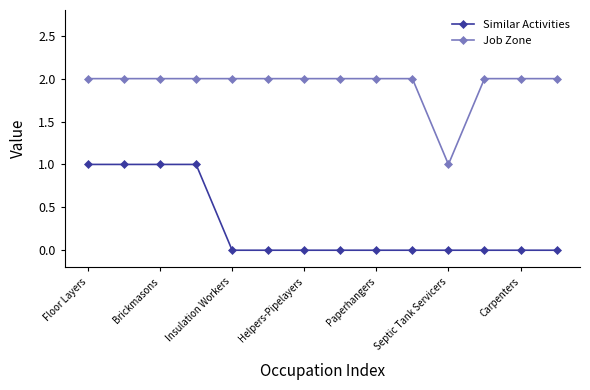

List the series in order of their peak value, highest first.

Job Zone, Similar Activities